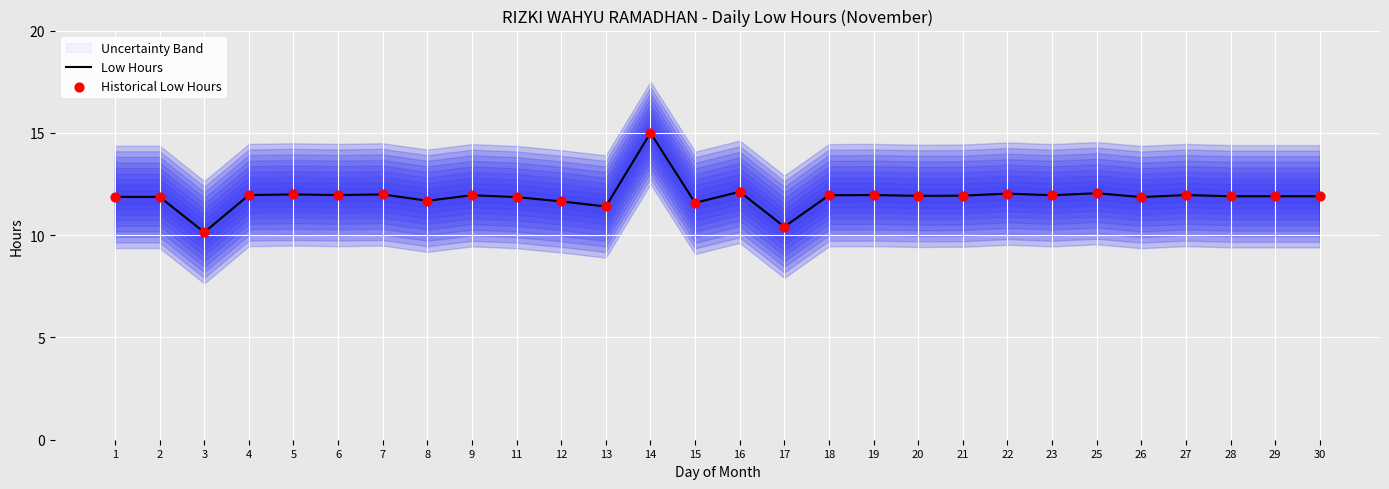

Which series reaches the minimum Y coordinate?

Low Hours